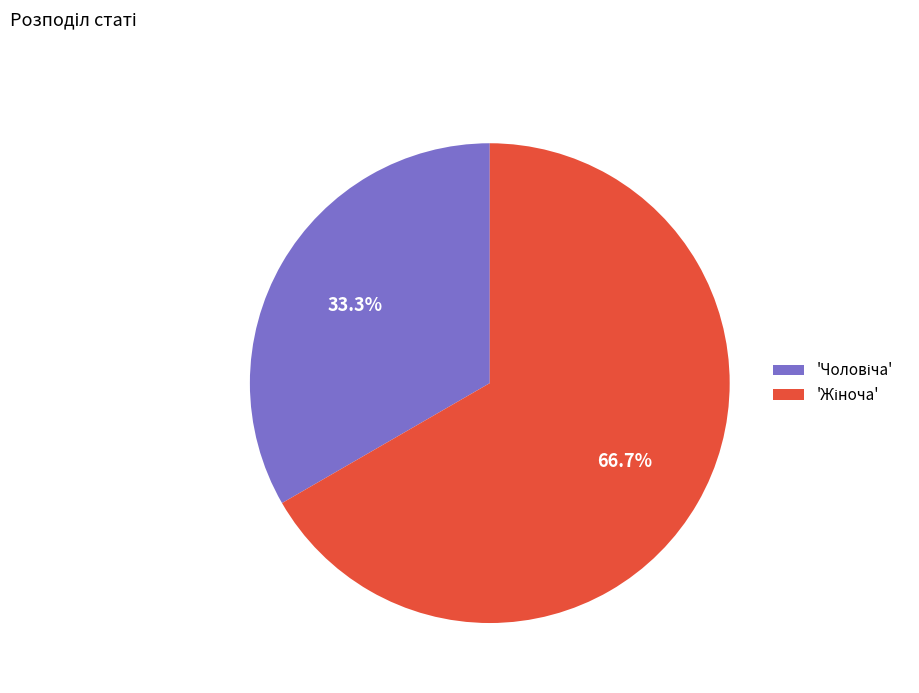

How many segments does this pie chart have?

2